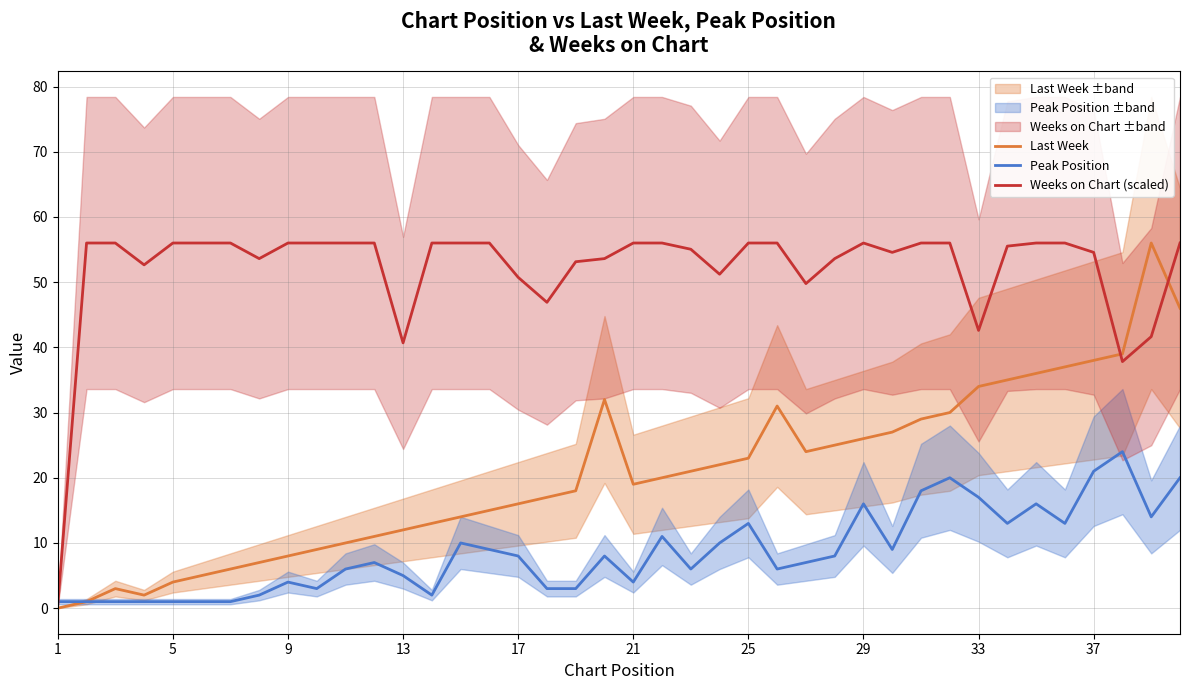

What is the approximate value of Last Week at 33?

34.0